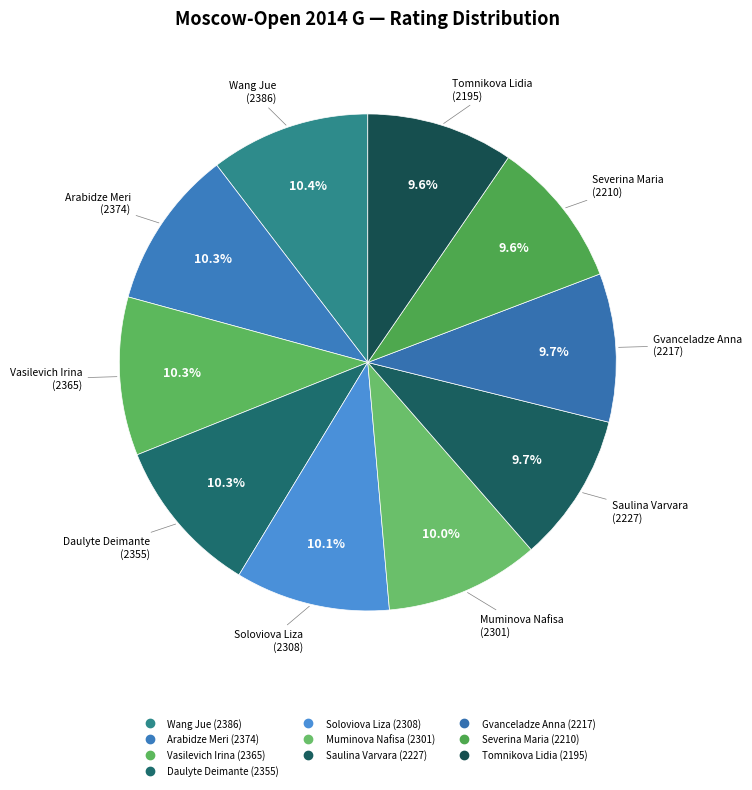

What is the change in value from Severina Maria to Tomnikova Lidia?

-15